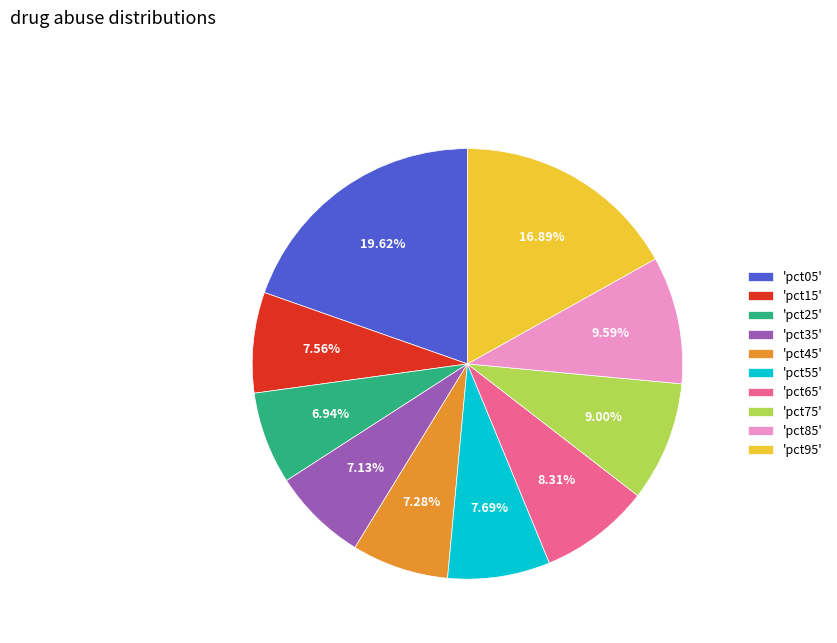

Which has a higher value, 'pct35' or 'pct75'?

'pct75'